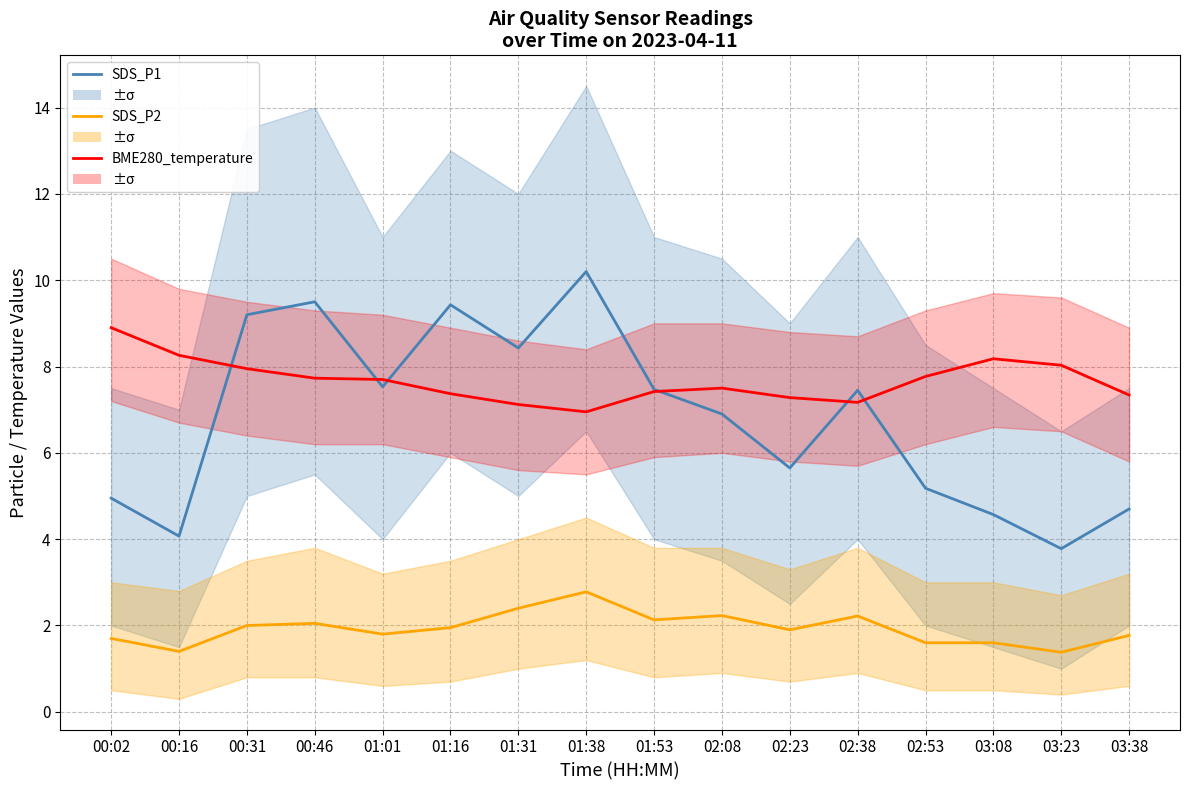

What is the value of the BME280_temperature point at the 8th from the left?

7.0